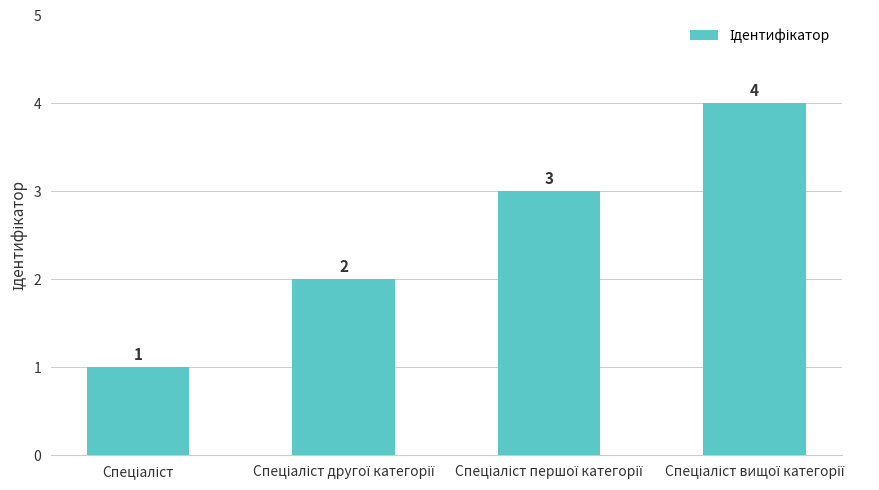

What is the greatest value displayed?

4